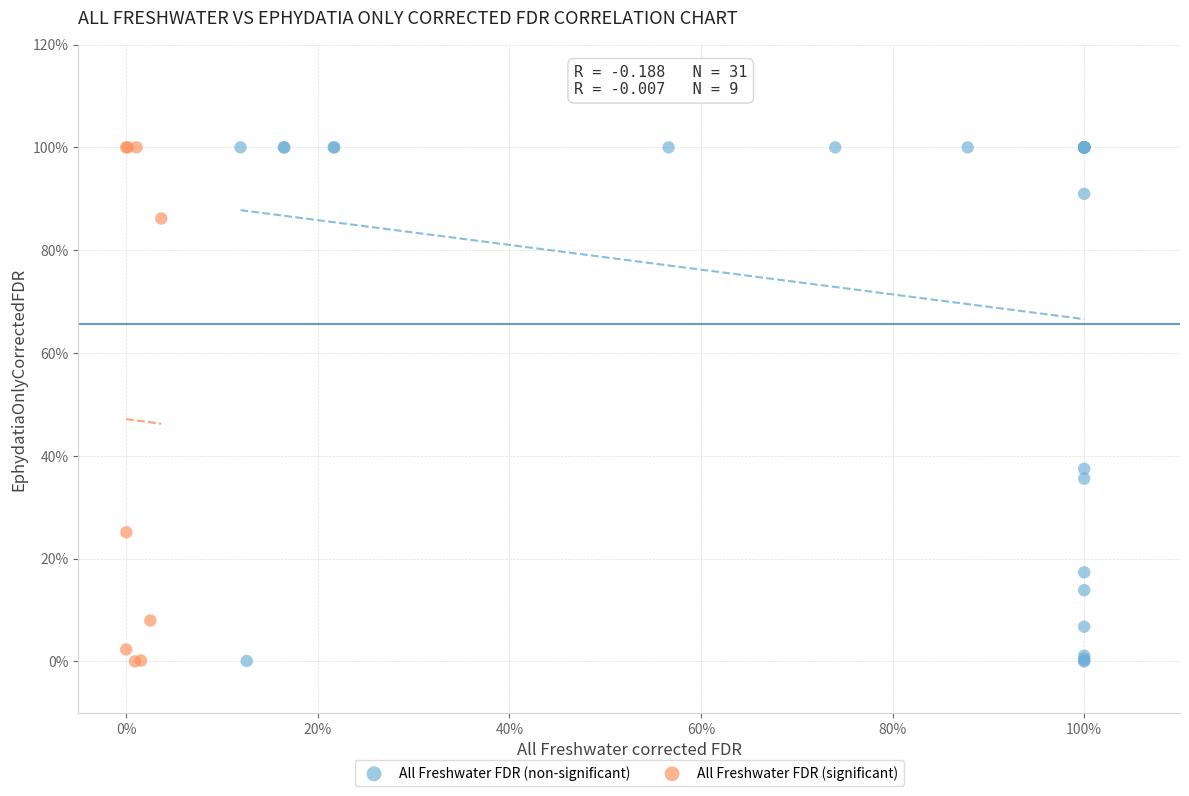

What are all the series names shown in the legend?

All Freshwater FDR (non-significant), All Freshwater FDR (significant)